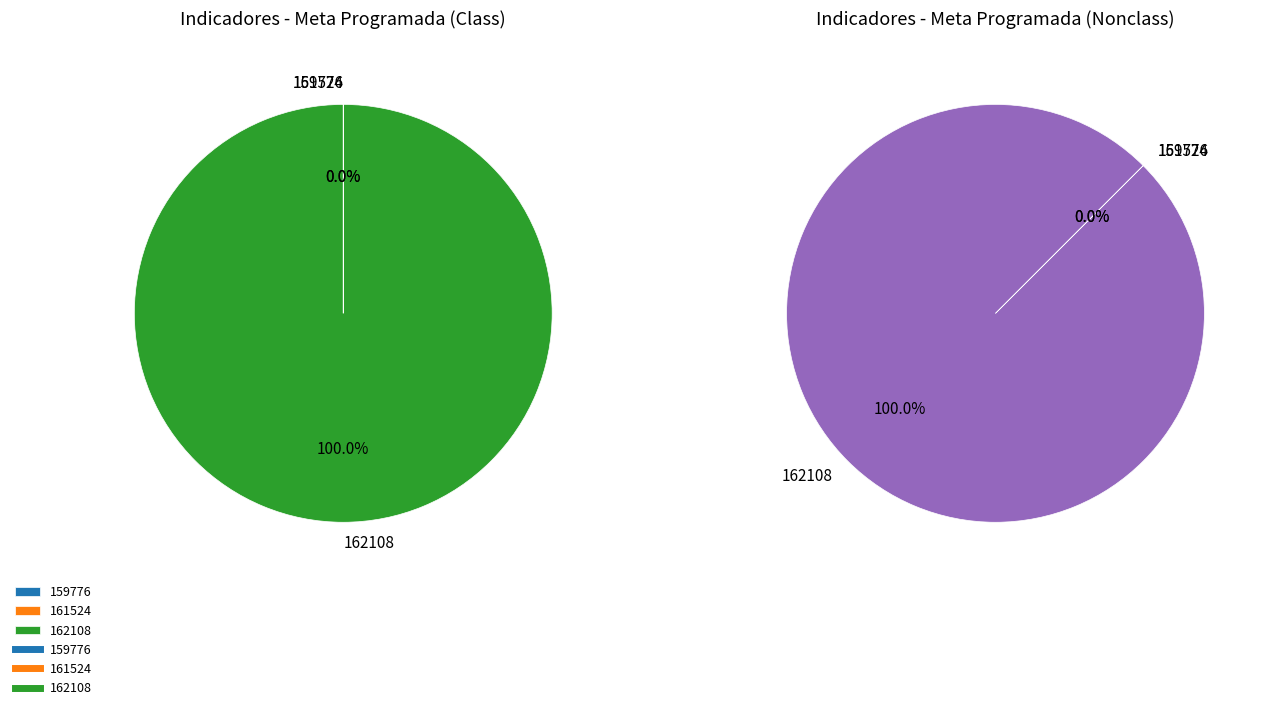

Which has a higher value, 162108 or 161524?

162108